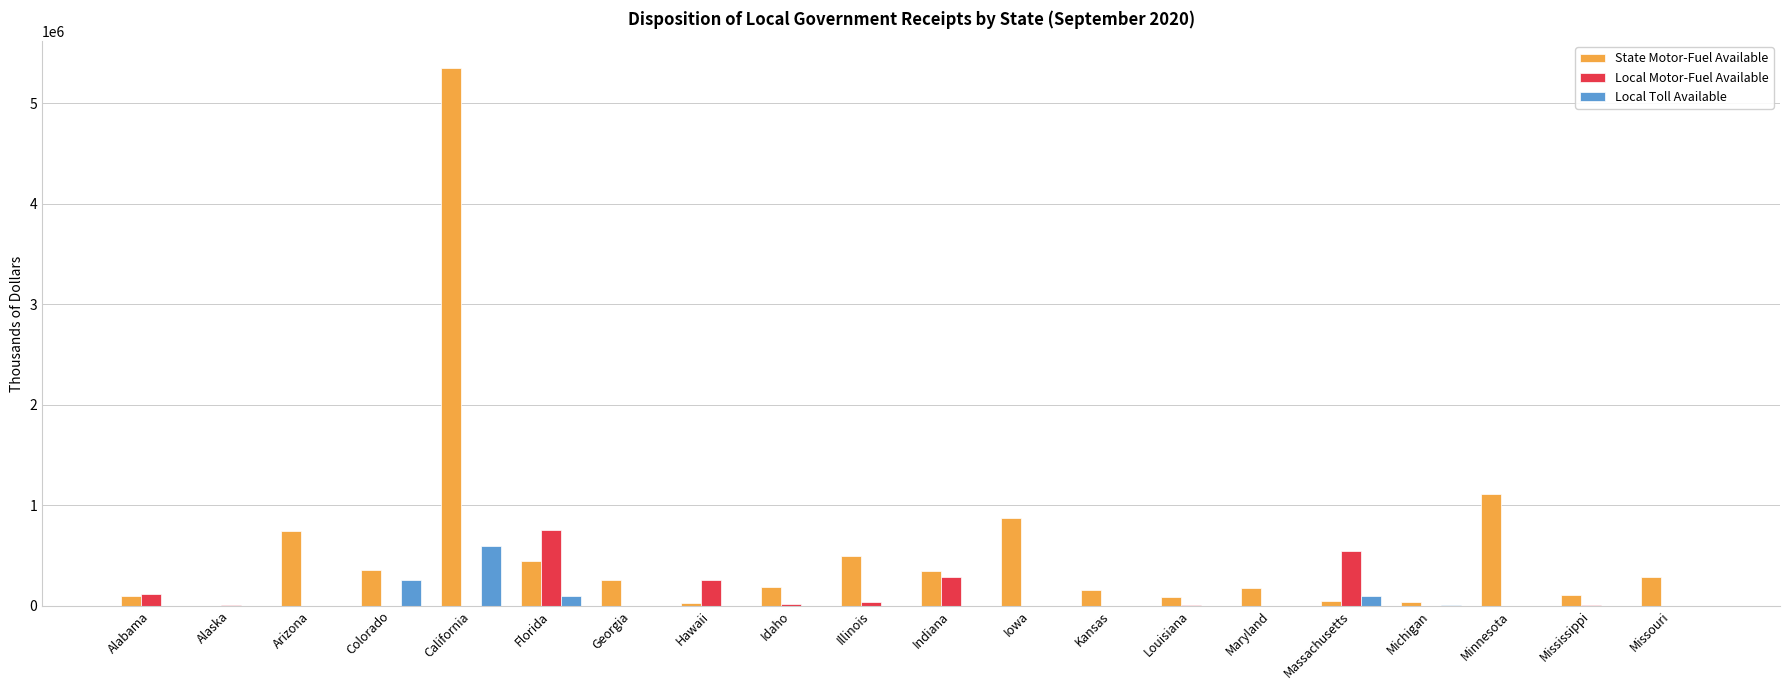

True or false: Local Motor-Fuel Available has a value of 428575 at Hawaii.

False